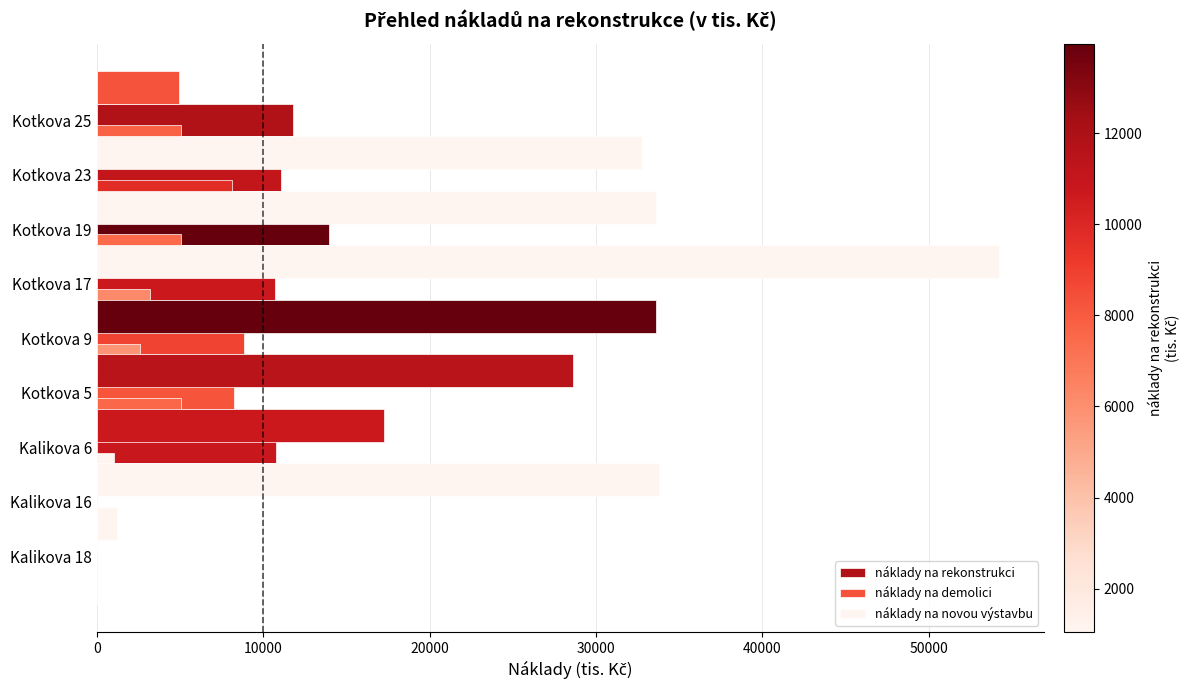

Which series has the largest total across all categories?

náklady na novou výstavbu